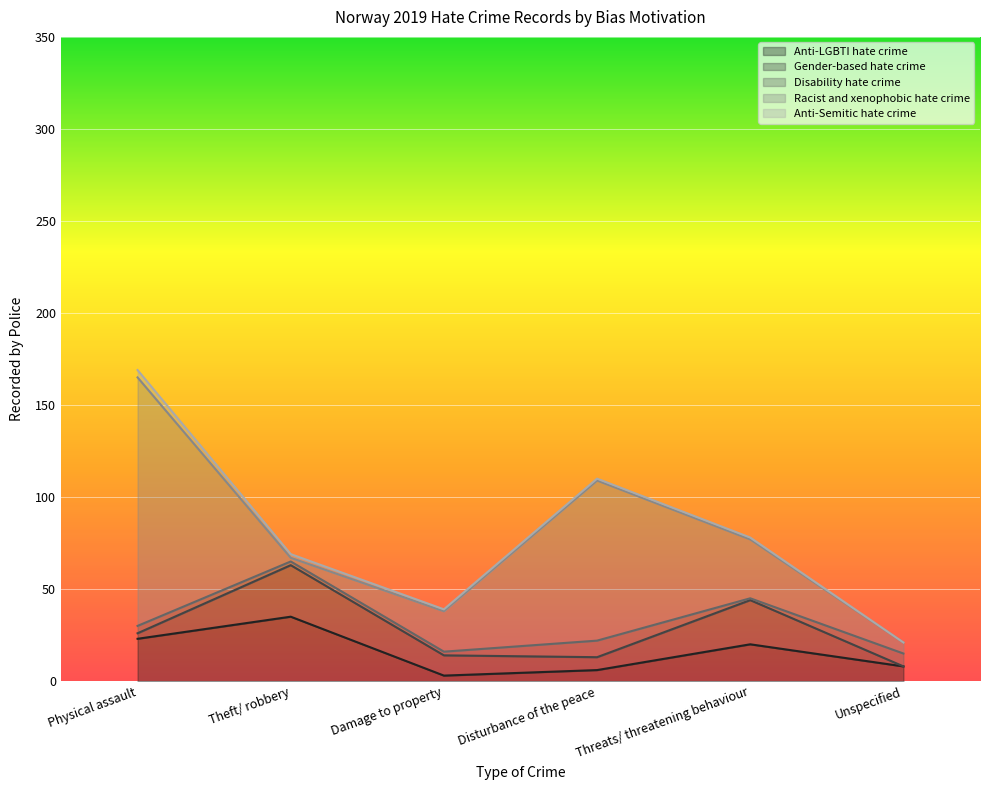

Which series has the largest total across all categories?

Racist and xenophobic hate crime